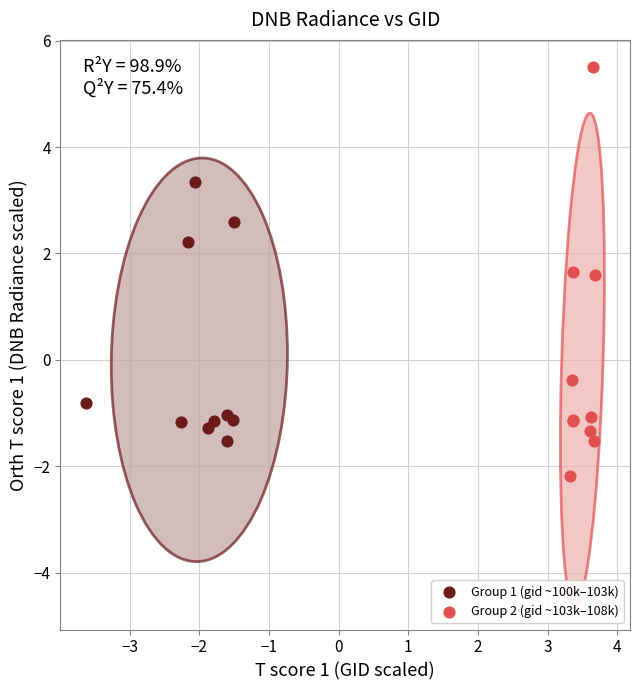

What are all the series names shown in the legend?

Group 1 (gid ~100k–103k), Group 2 (gid ~103k–108k)